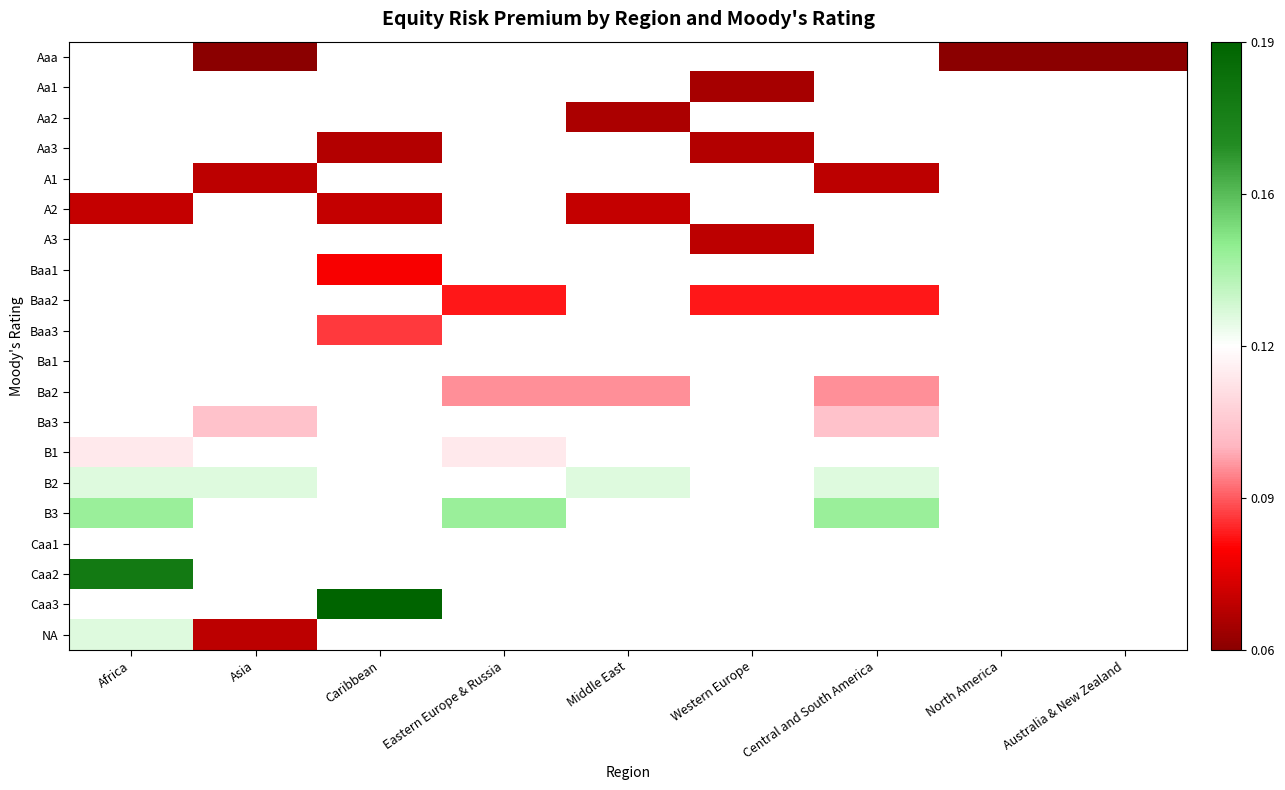

What is the minimum value shown in the chart?

0.1